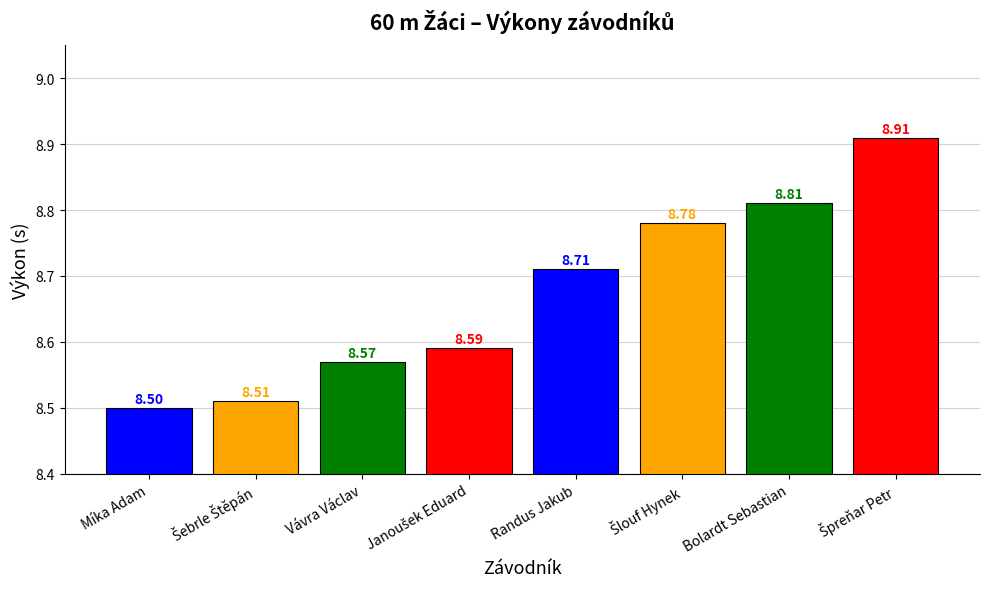

What is the difference between the values at Míka Adam and Bolardt Sebastian?

0.3